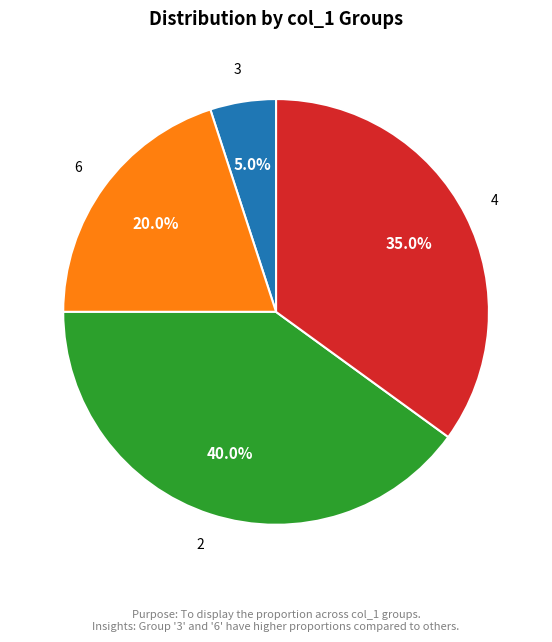

Does any single category account for the majority?

No